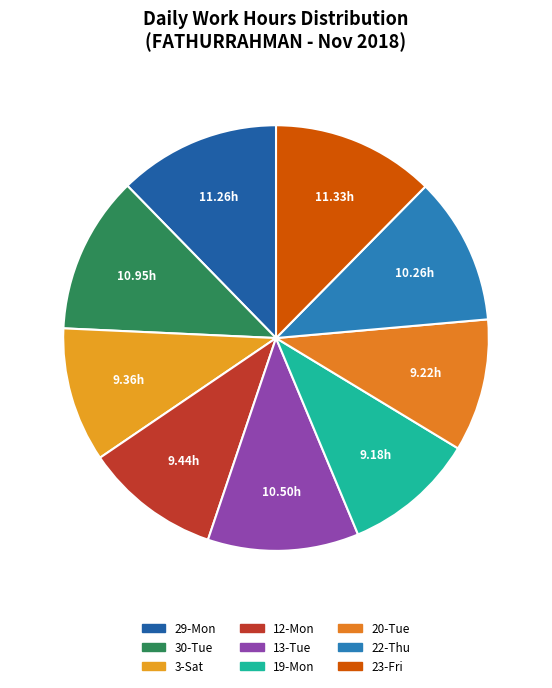

Count the number of slices in the pie.

9